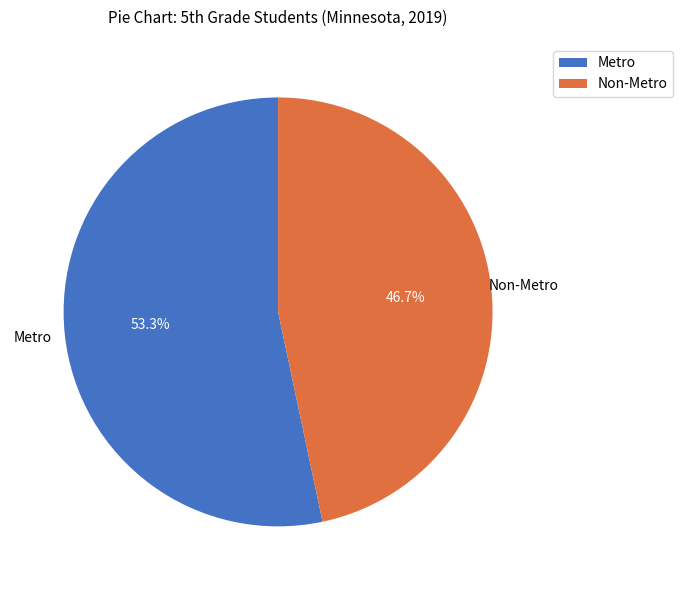

How many segments does this pie chart have?

2